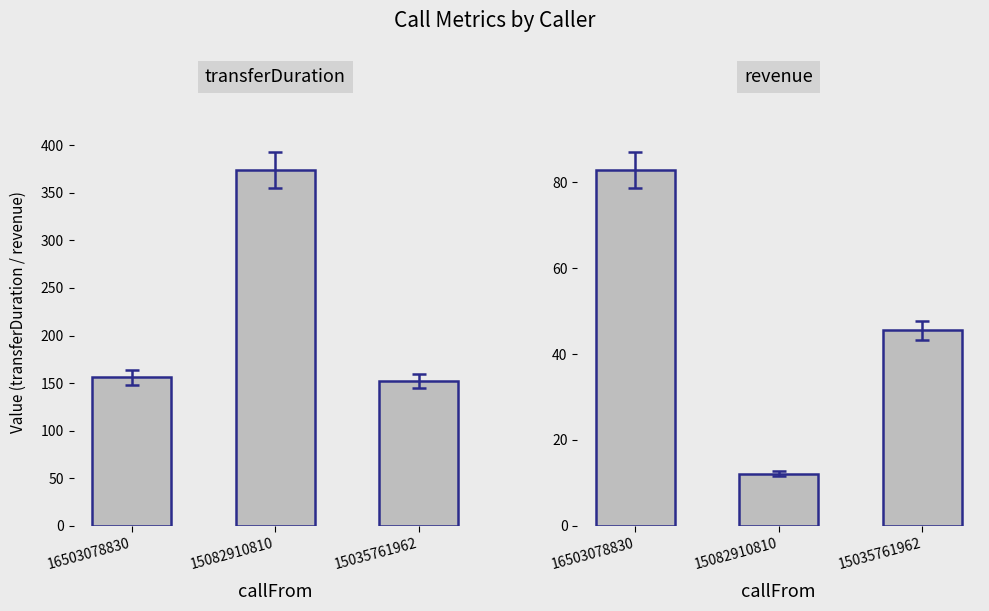

What is the value of the transferDuration bar at the 1st from the left?

156.0